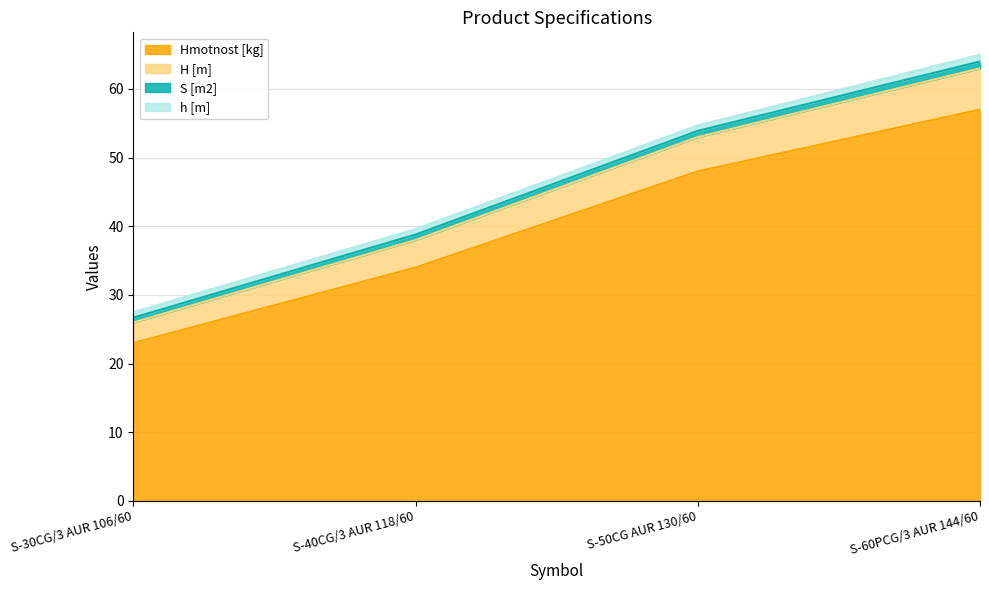

The Hmotnost [kg] series shows 10.7 at S-40CG/3 AUR 118/60. True or false?

False